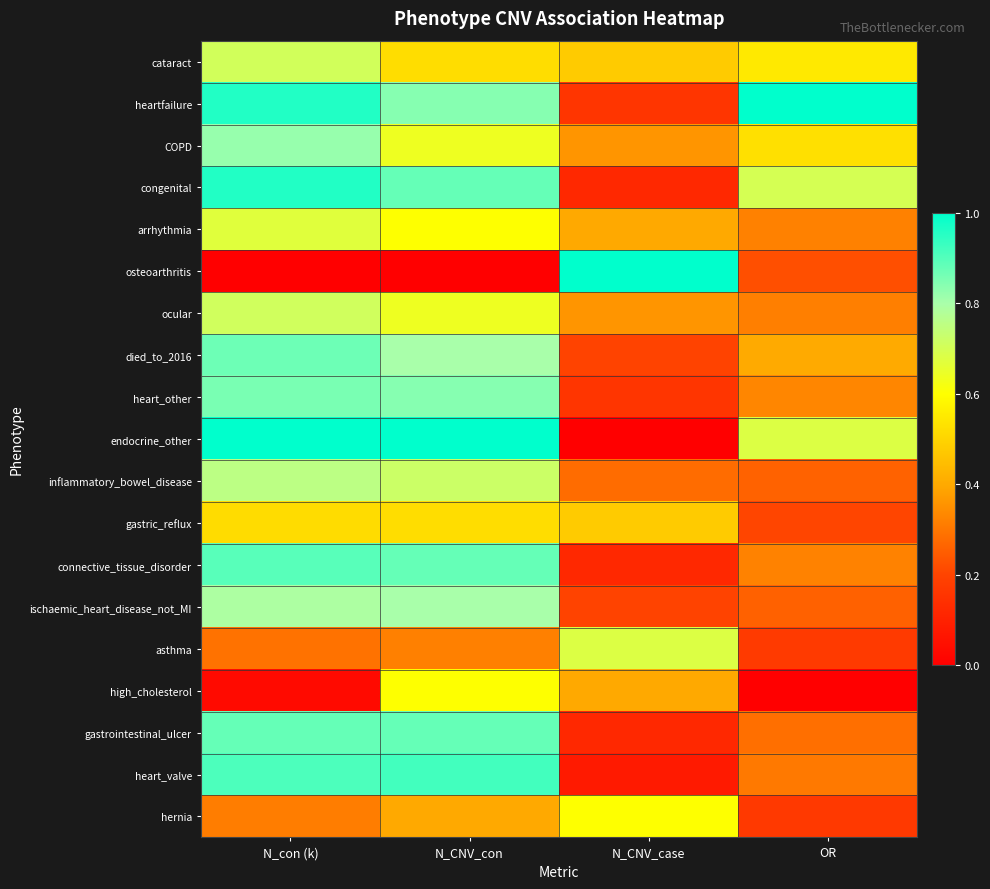

What is the difference between the highest and lowest values at N_CNV_con?

1.0